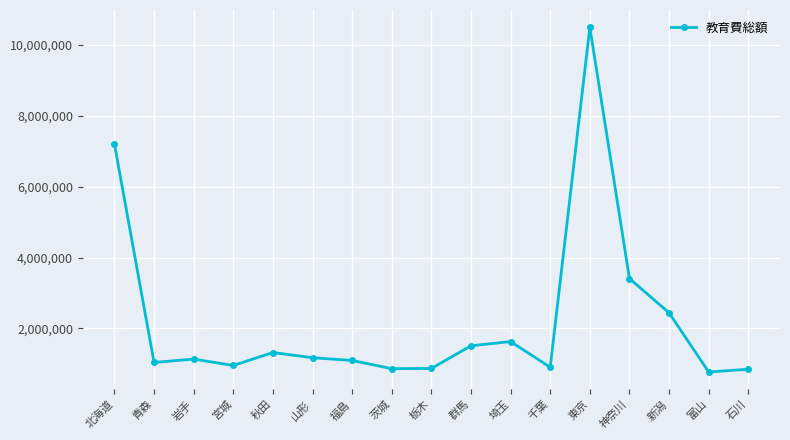

What is the change in value from 福島 to 群馬?

+413818